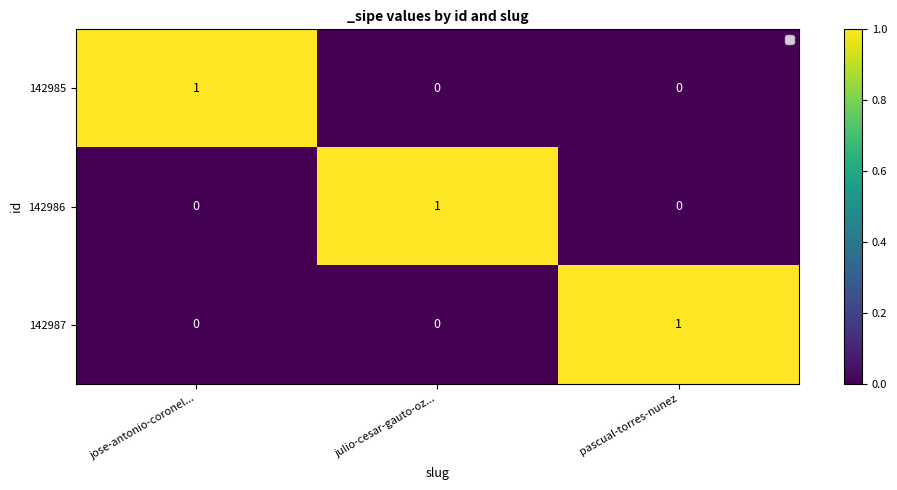

True or false: 142987 has a value of 0 at pascual-torres-nunez.

False